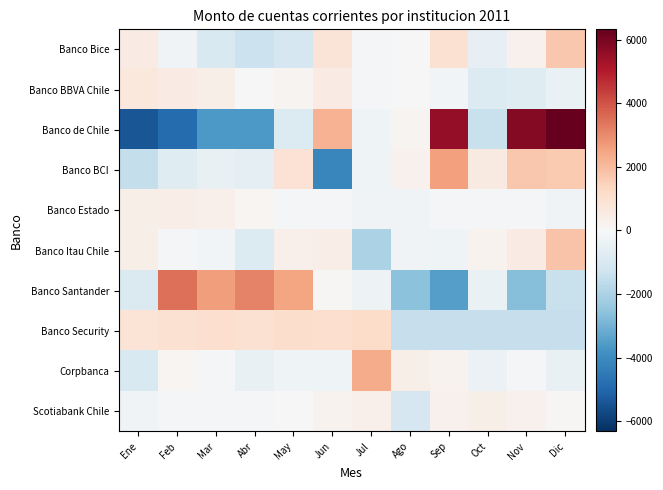

At which category is the sum across all series the highest?

Dic